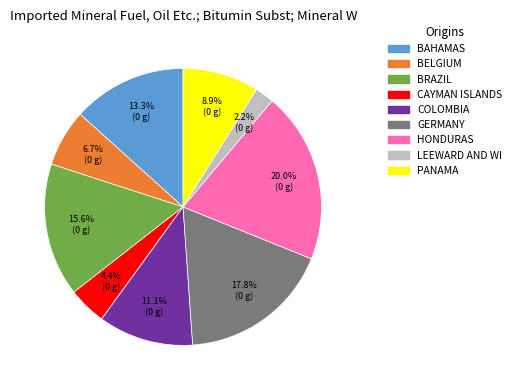

Is there any slice that represents more than half of the pie?

No